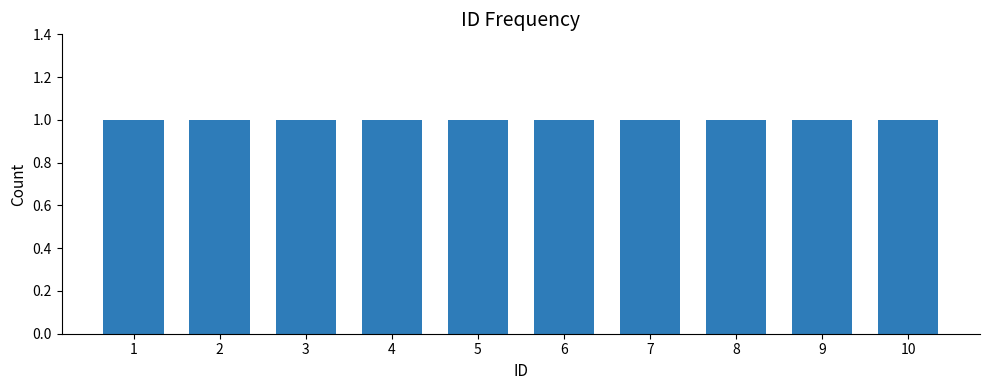

Count the values in the range 3 to 8.

6